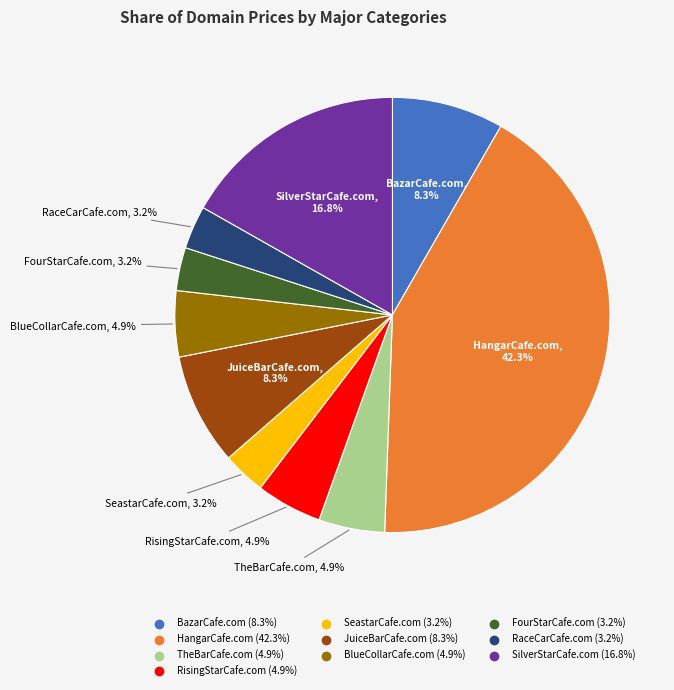

Which category has the biggest portion of the pie?

HangarCafe.com